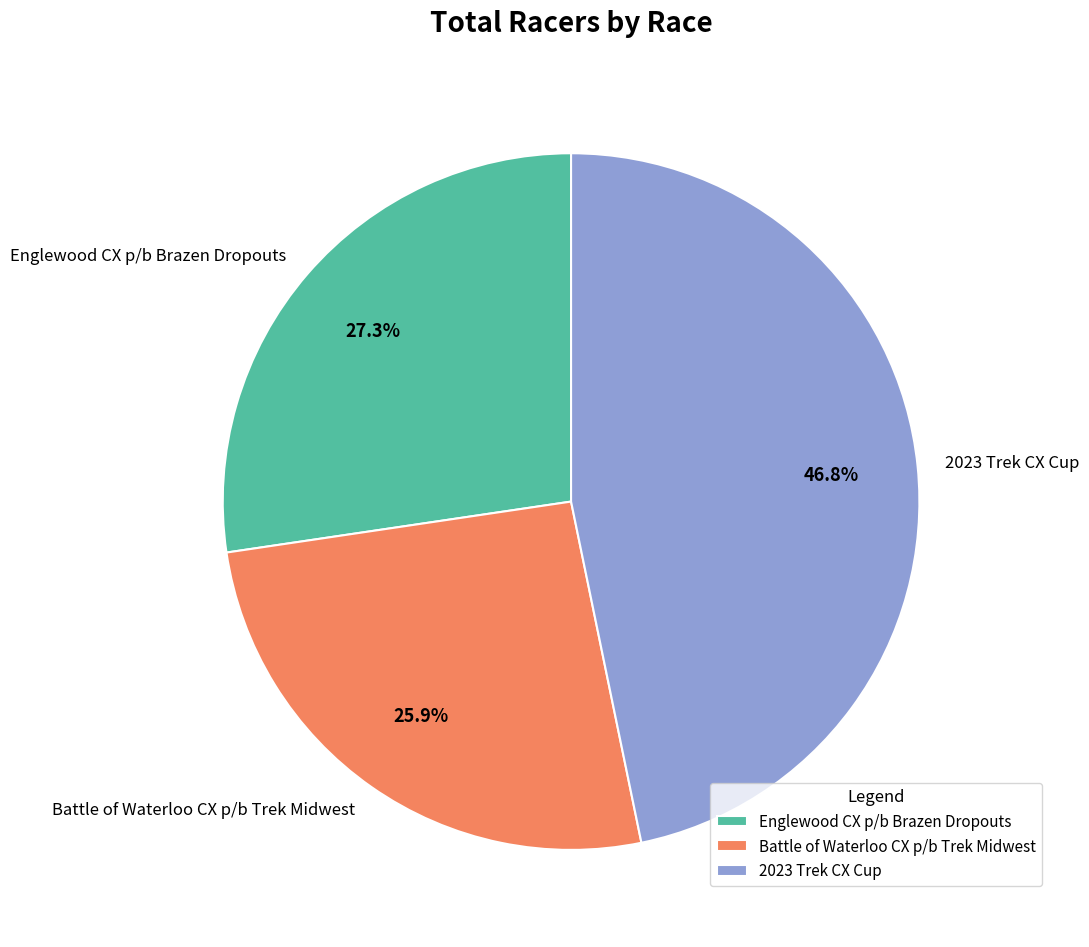

What percentage is NOT represented by Englewood CX p/b Brazen Dropouts?

72.7%